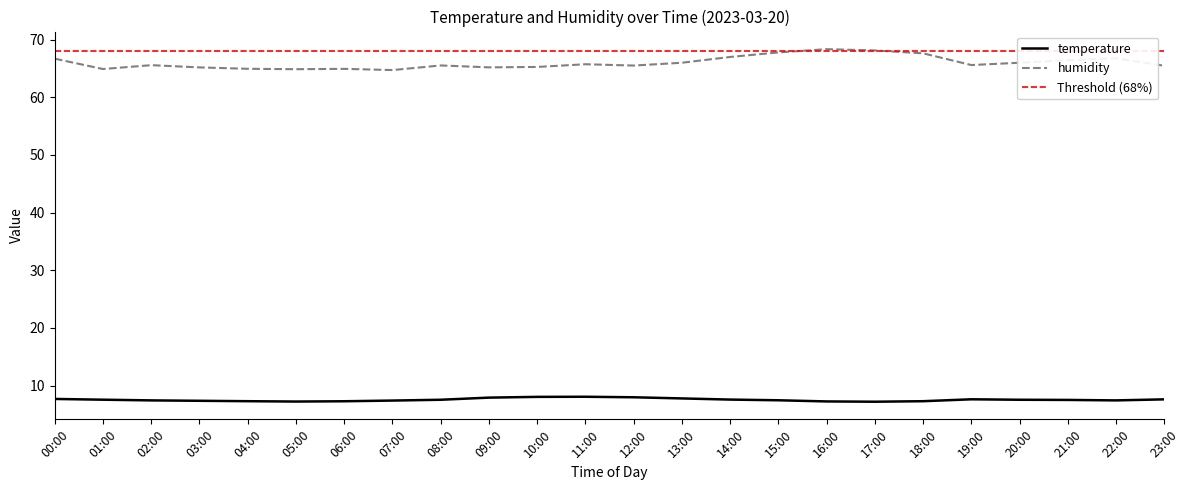

Which series has the largest total across all categories?

humidity